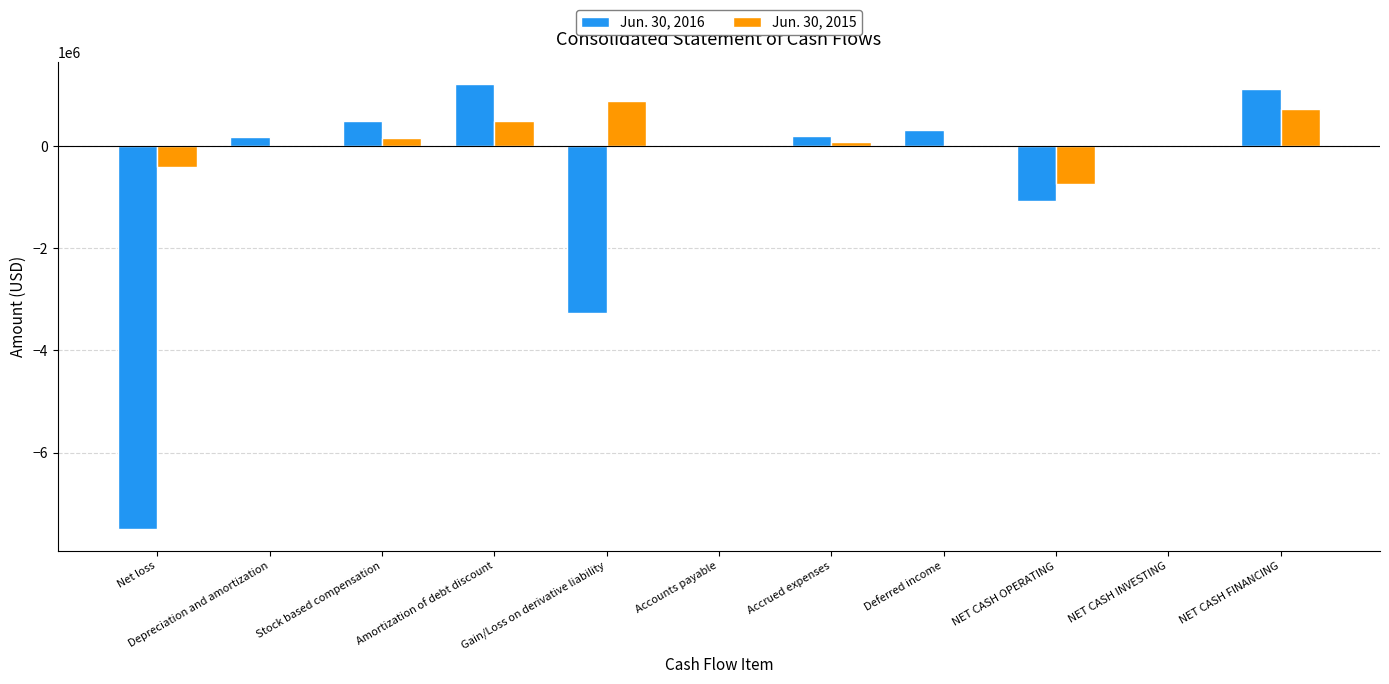

Which series has the largest total across all categories?

Jun. 30, 2015